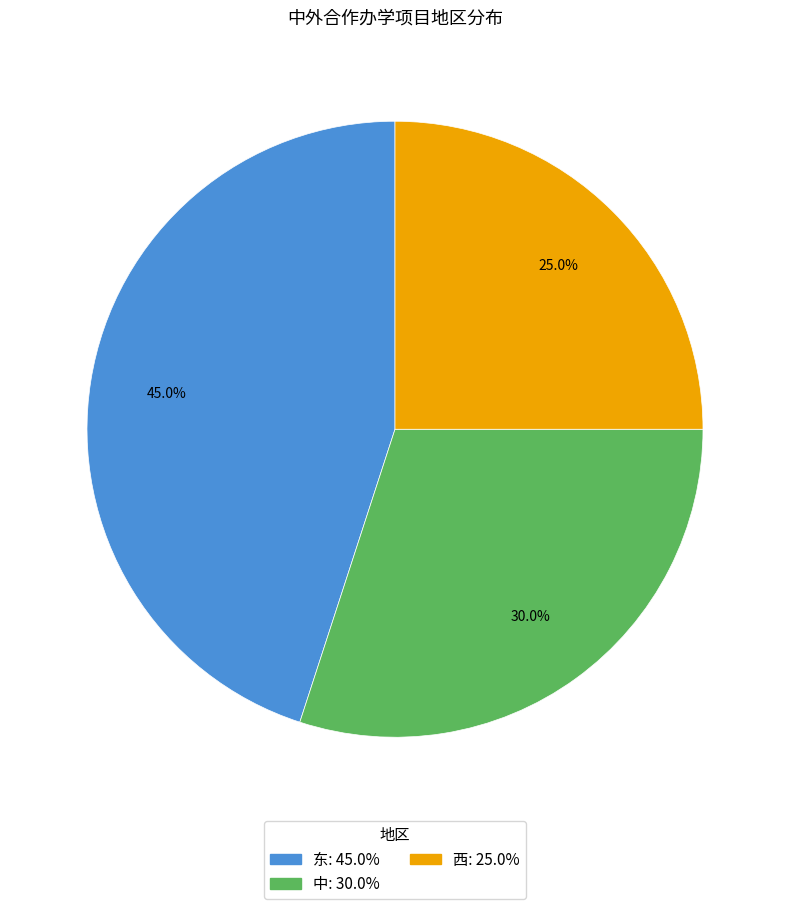

How many segments does this pie chart have?

3